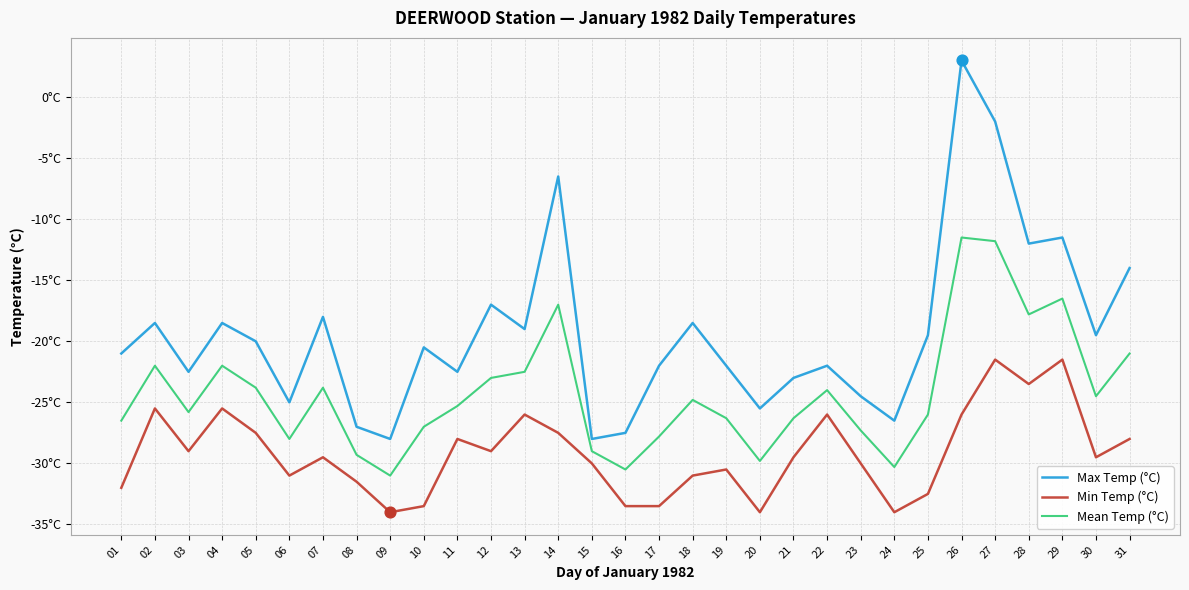

At which category is the sum across all series the highest?

26